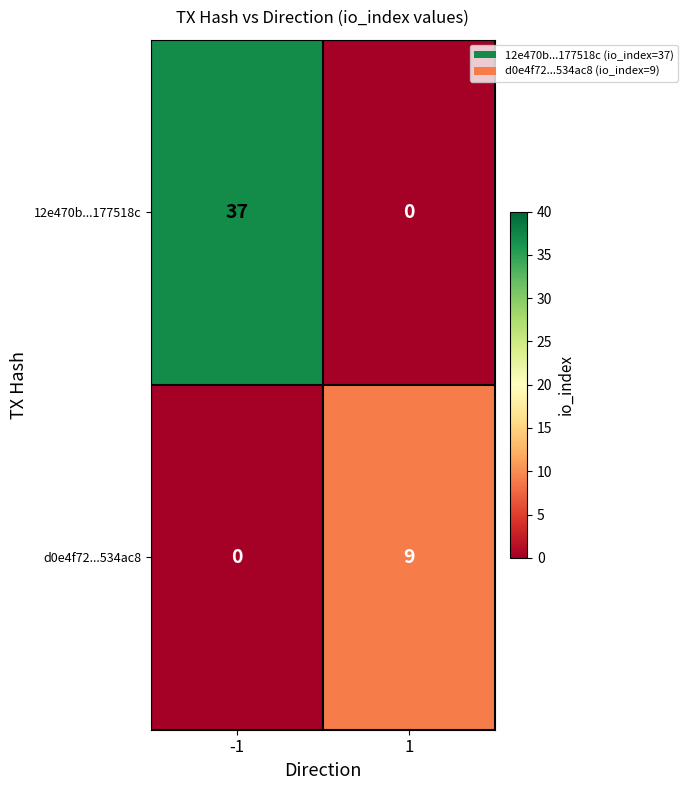

The 12e470b...177518c series shows 37 at -1. True or false?

True